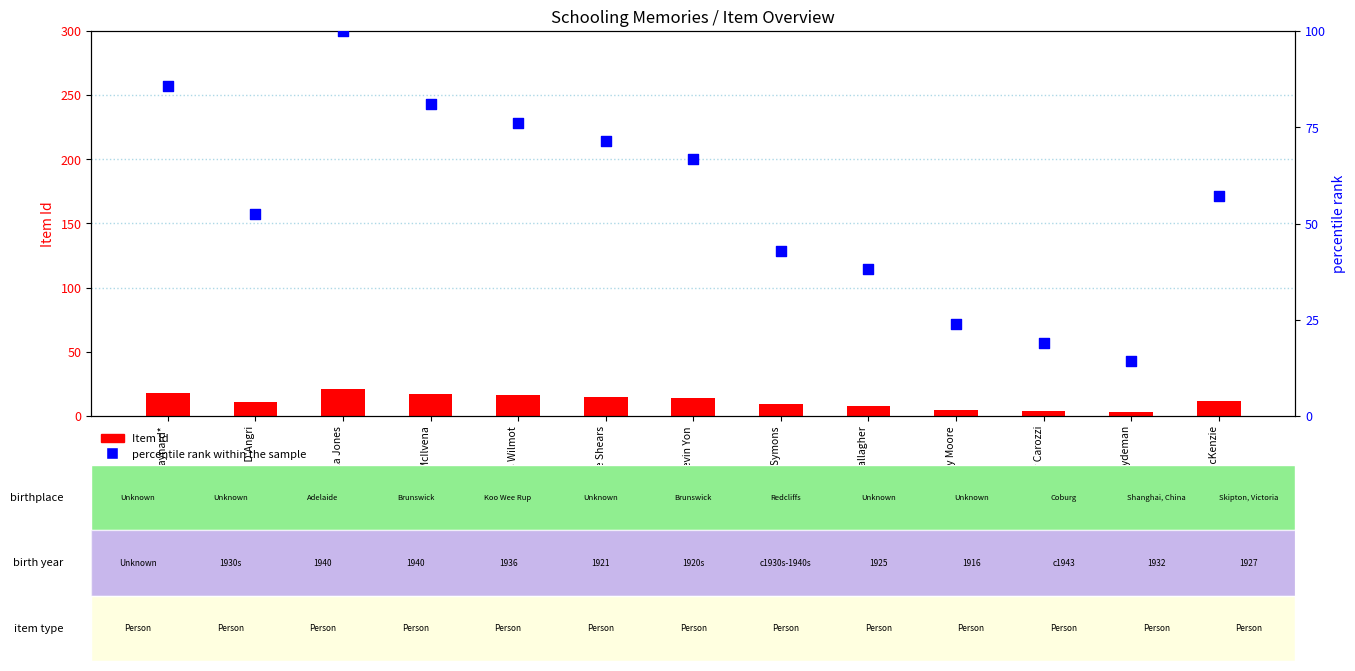

At how many categories does at least one series exceed 15?

12